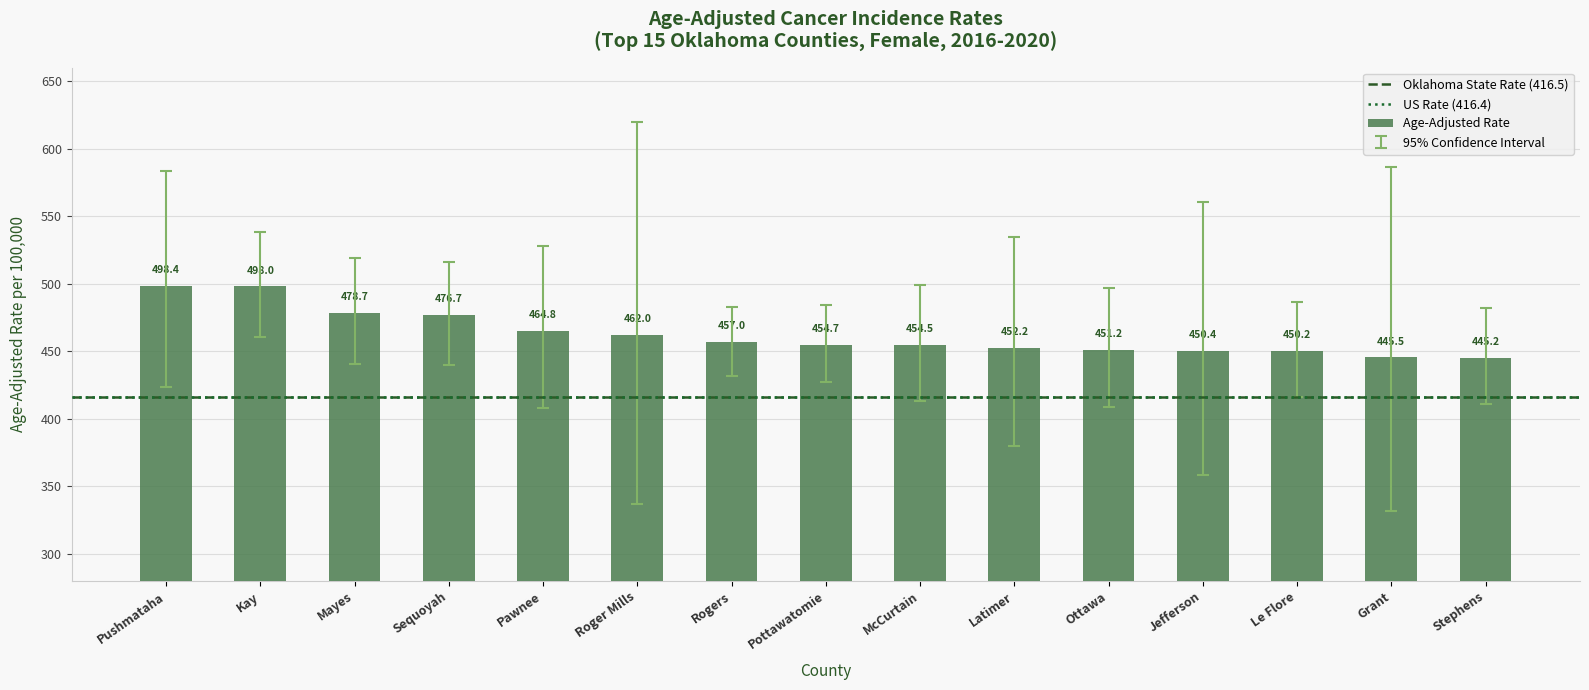

How many bars are there in total?

15